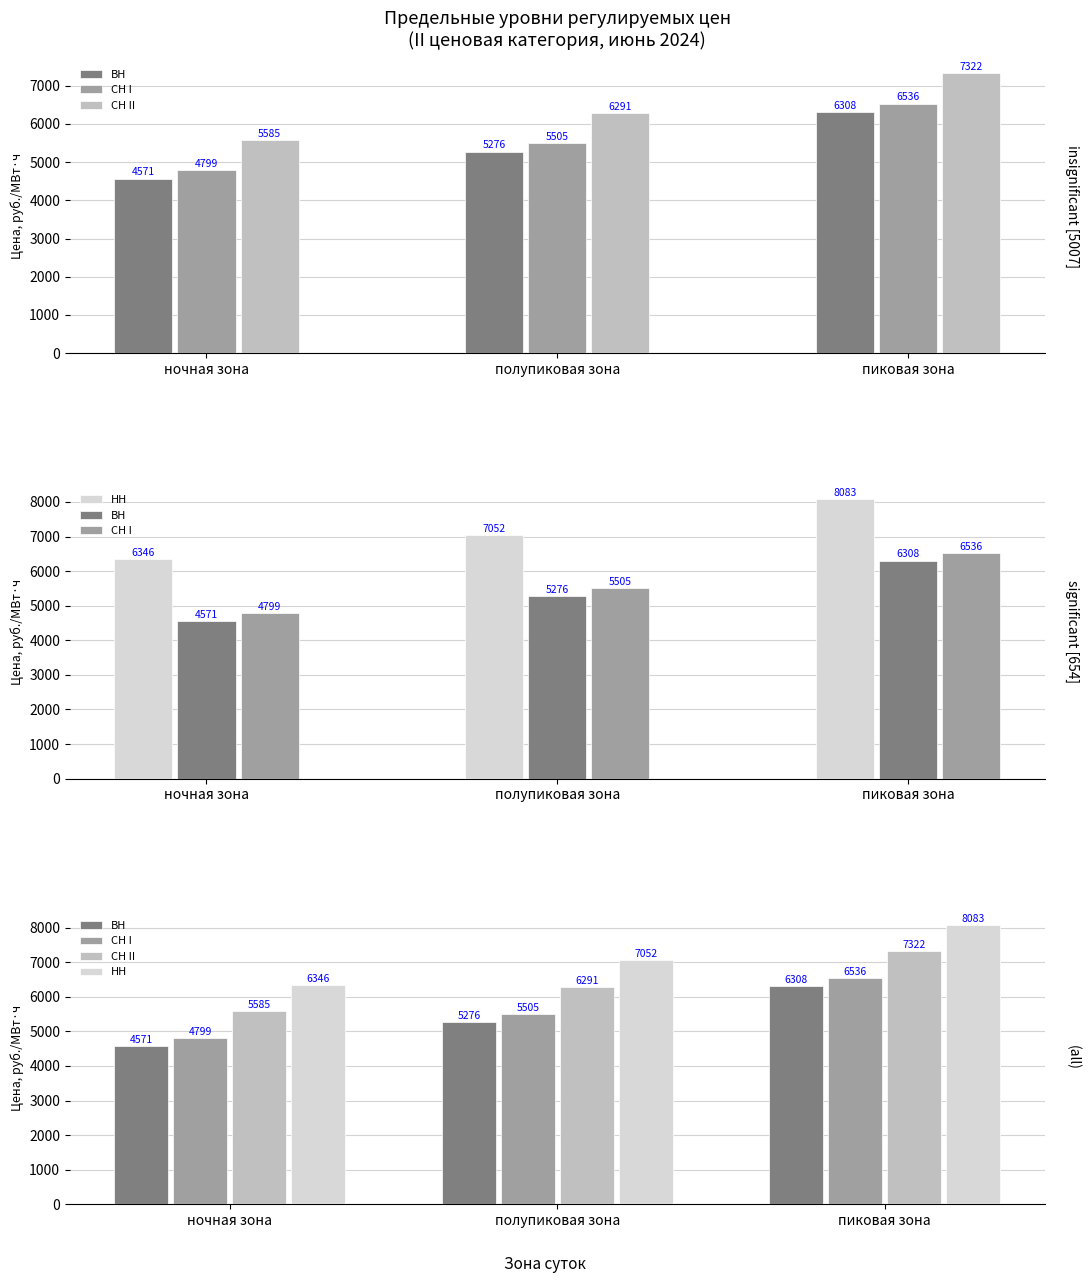

What is the highest value of the СН II series?

7322.2